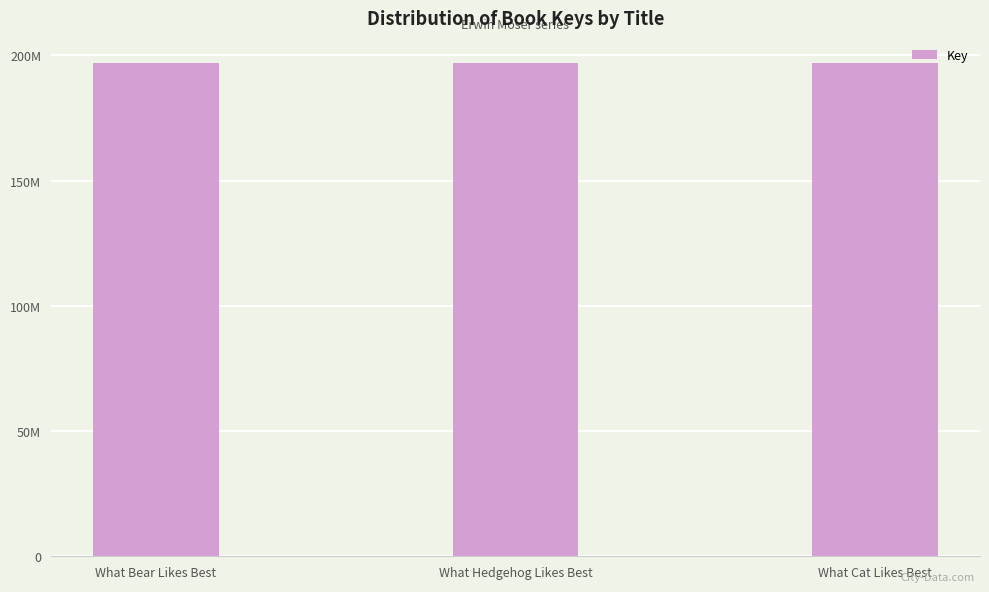

List the labels in order of value, smallest first.

What Cat Likes Best, What Bear Likes Best, What Hedgehog Likes Best